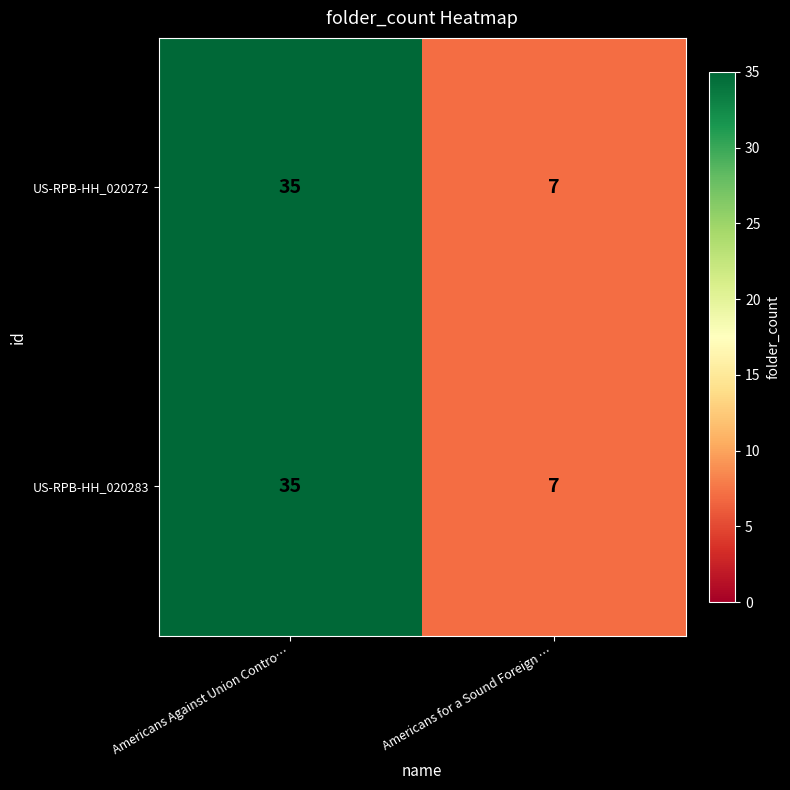

True or false: US-RPB-HH_020283 has a value of 7 at Americans for a Sound Foreign ….

True